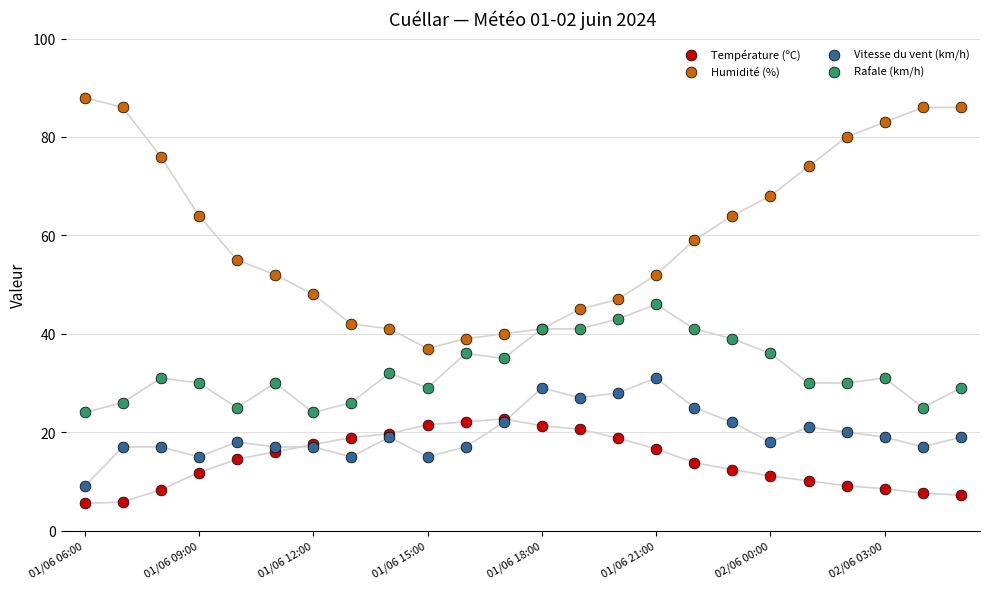

Which series has the widest spread of Y values?

Humidité (%)